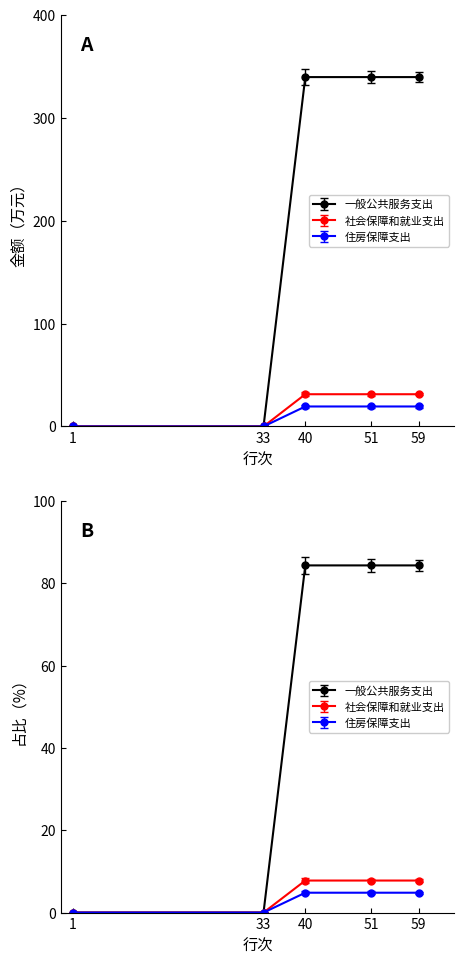

What is the difference between the maximum and minimum values in the 社会保障和就业支出 series?

339.7